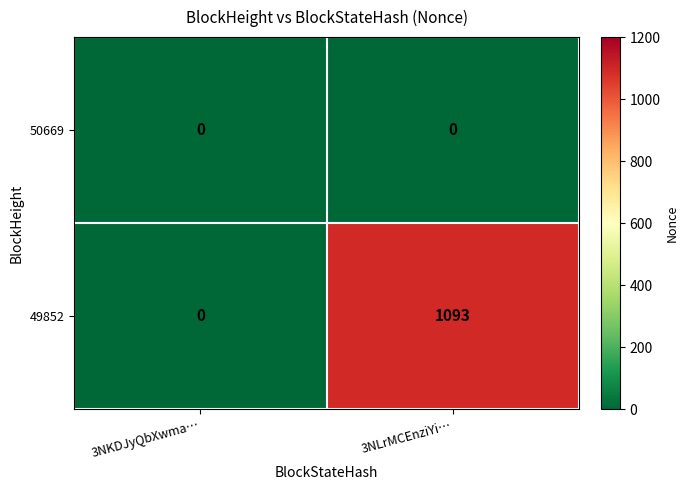

Count the number of categories in the chart.

2